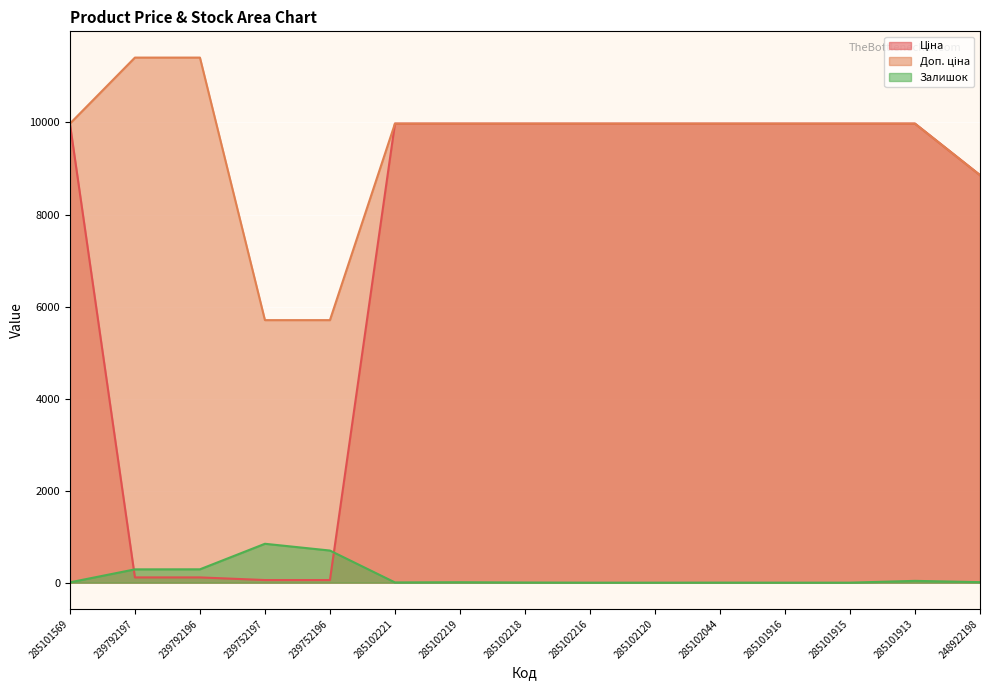

What is the label of the 8th point from the right?

285102218